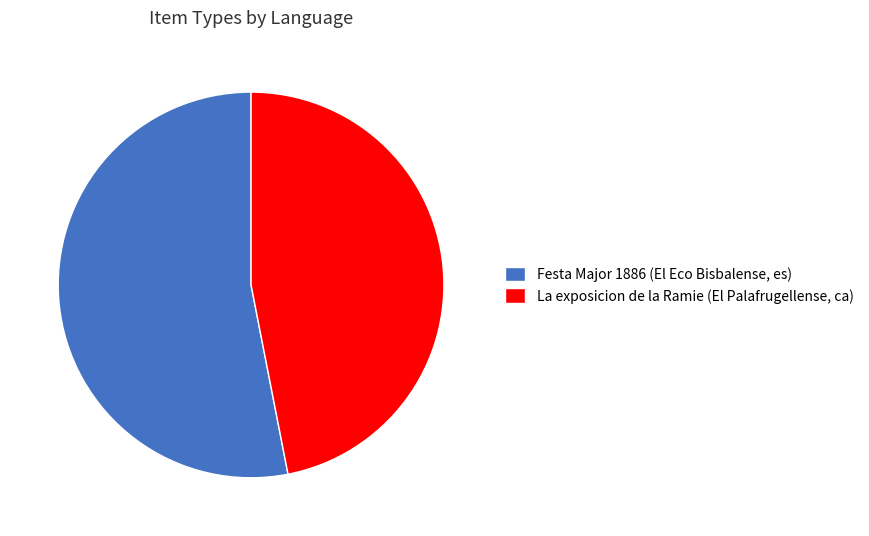

Rank the categories by value from highest to lowest.

Festa Major 1886 (El Eco Bisbalense, es), La exposicion de la Ramie (El Palafrugellense, ca)